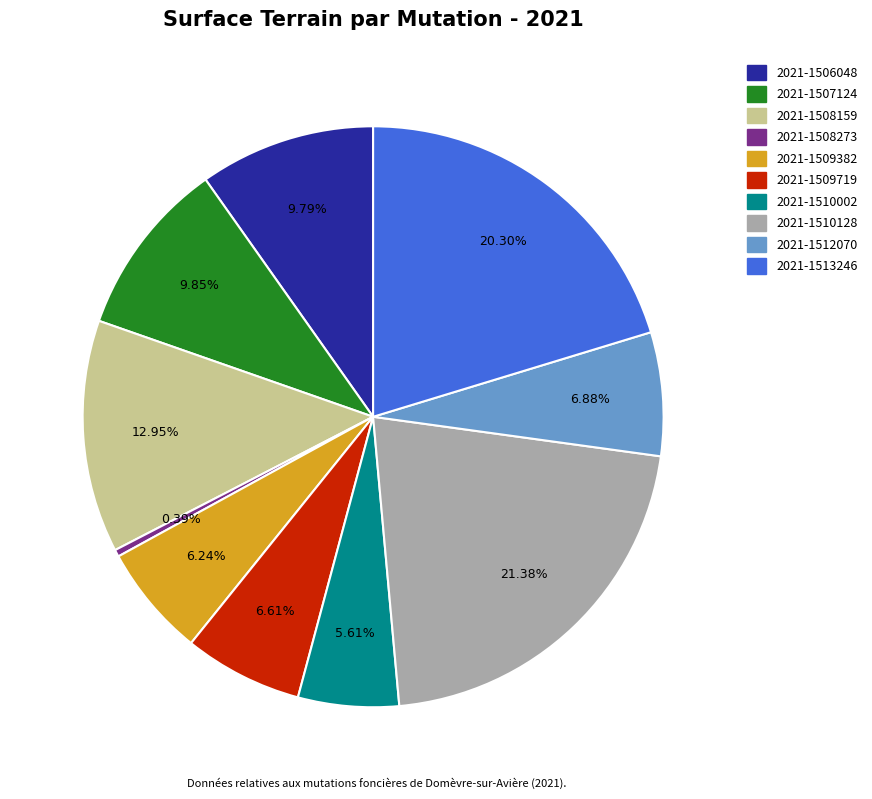

Is there a majority slice in this chart?

No